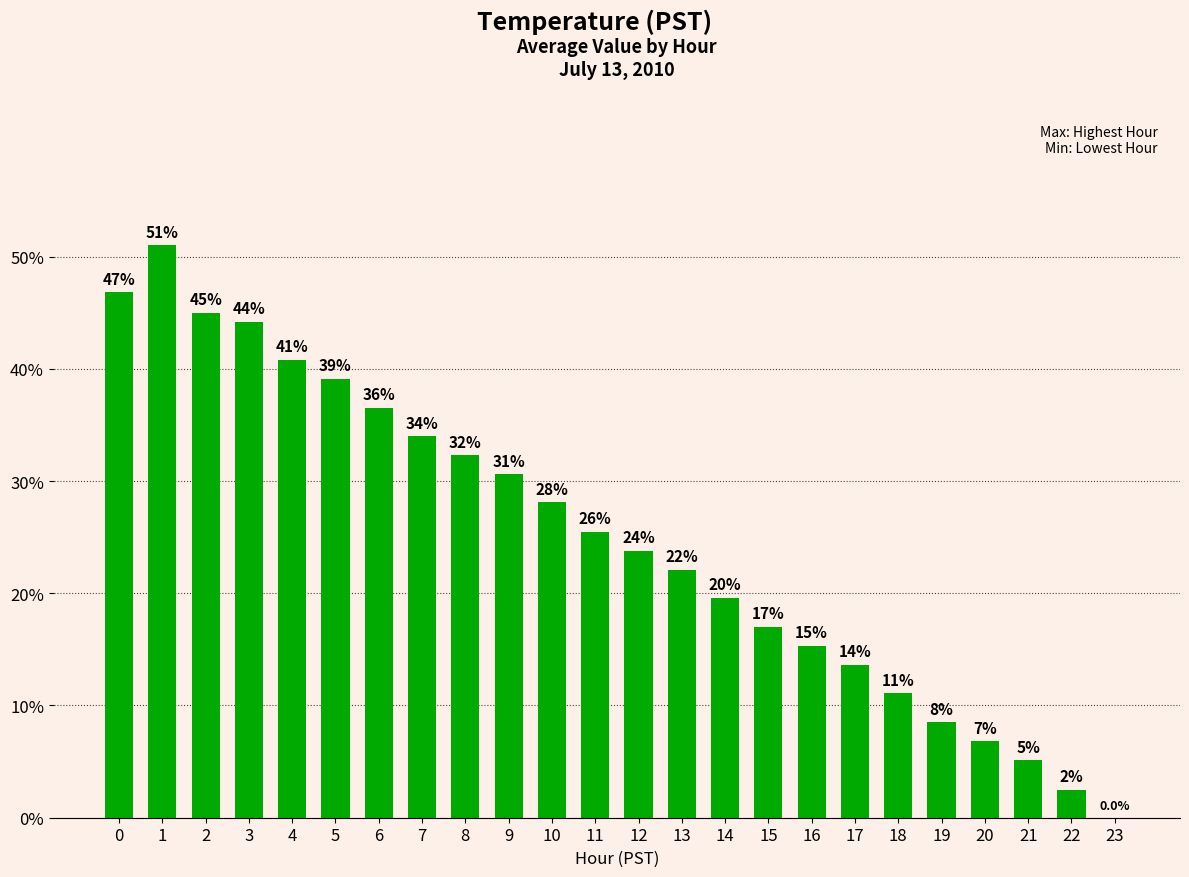

Are the bars horizontal?

No